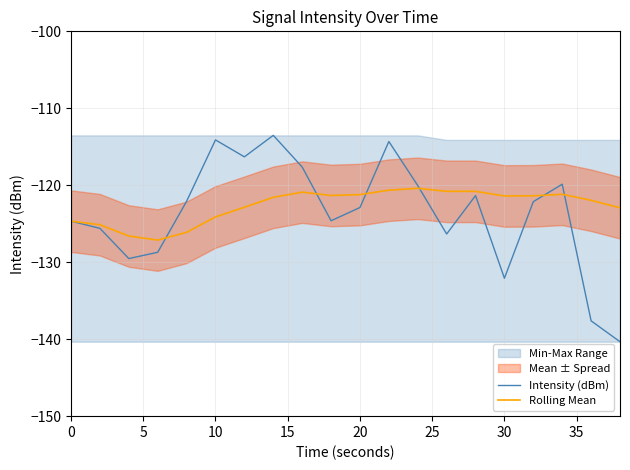

The Intensity (dBm) series shows -114.1 at 10. True or false?

True